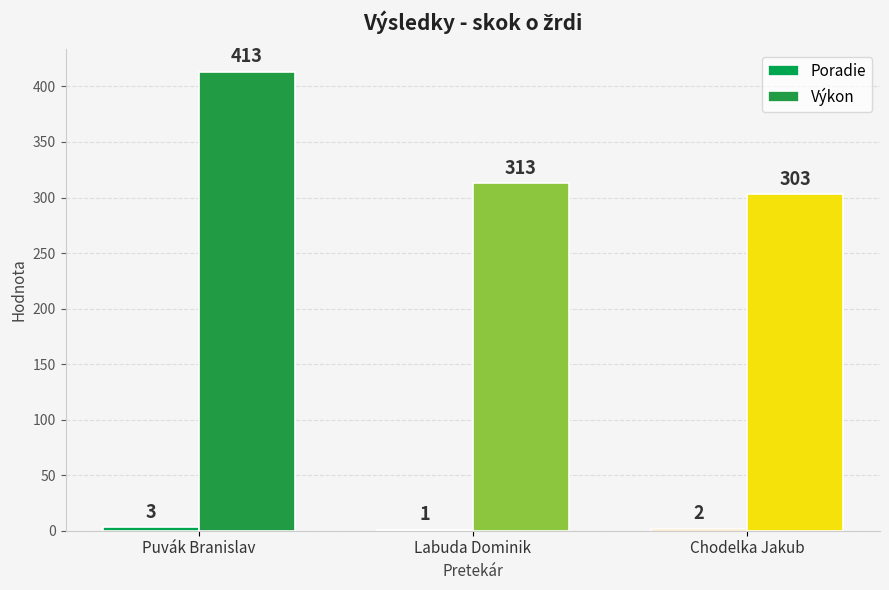

Does the chart contain stacked bars?

No